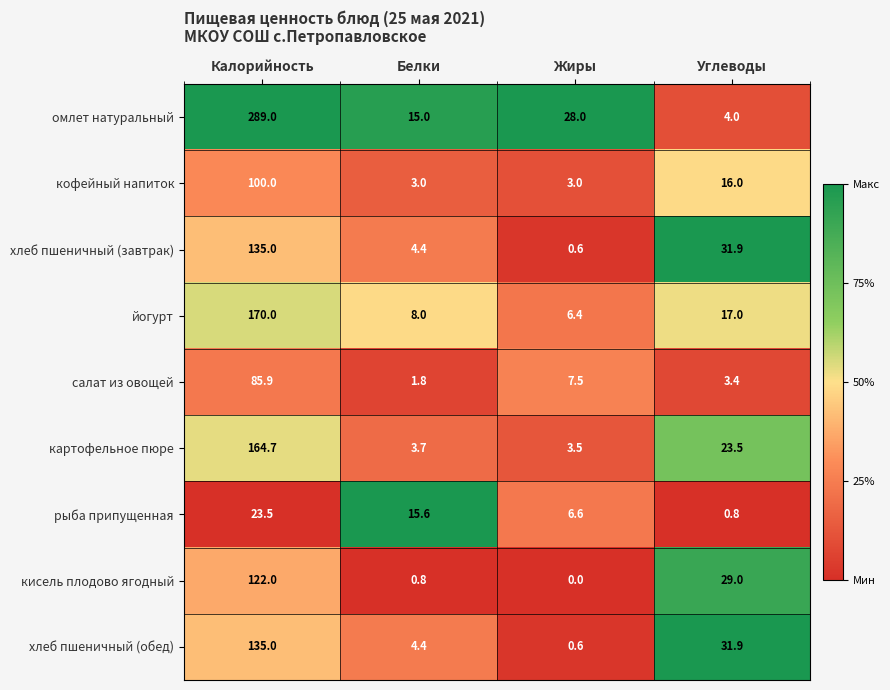

What is the sum of the картофельное пюре values at Жиры and Белки?

7.2